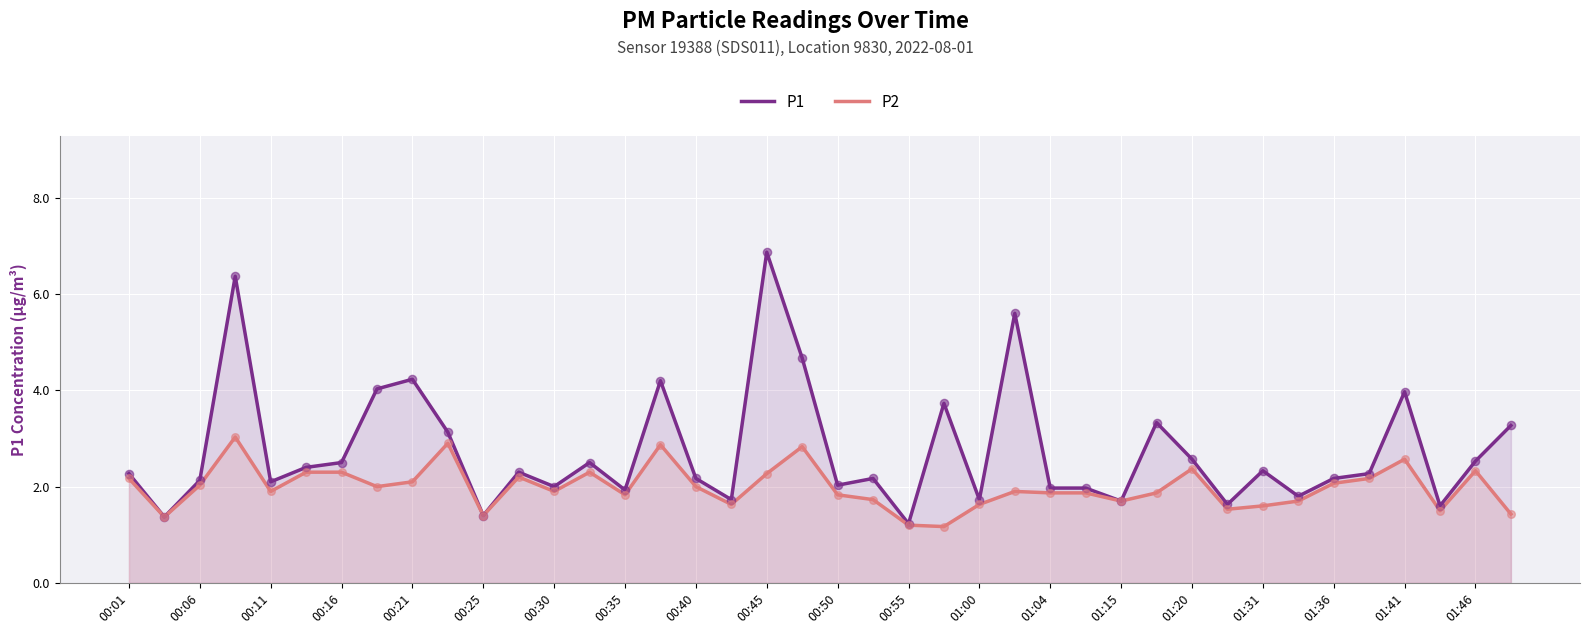

At how many categories does at least one series exceed 6?

2